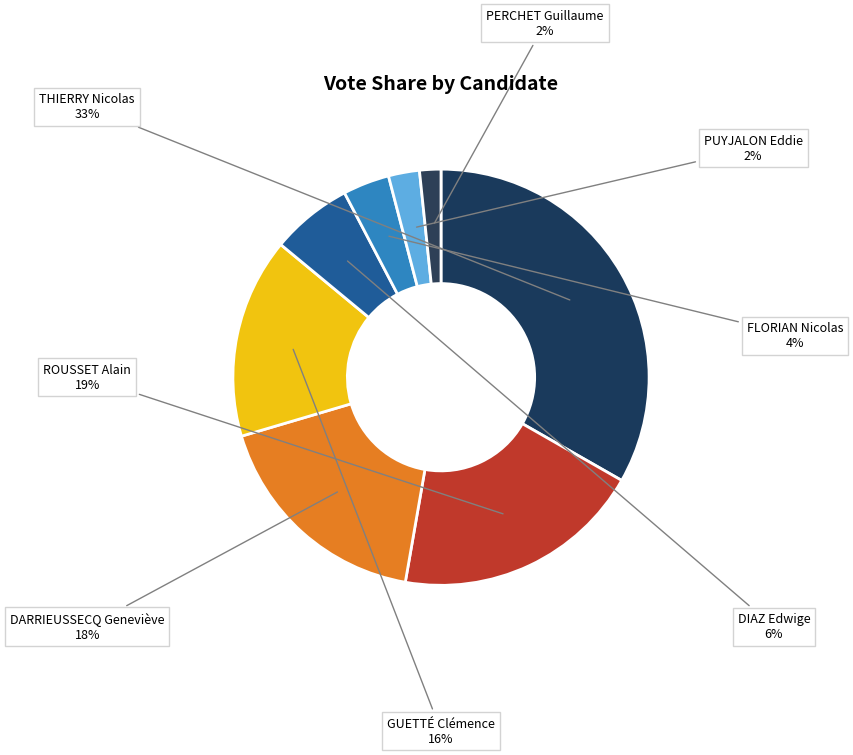

How many segments does this pie chart have?

8